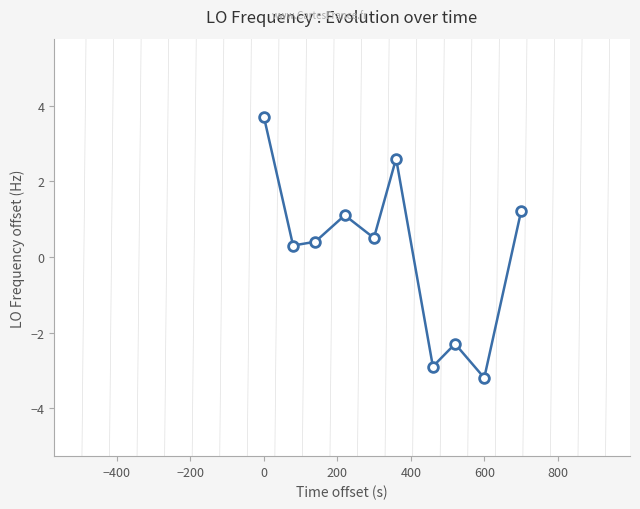

Reading right to left, list all the values displayed in this chart.

1.2	-3.2	-2.3	-2.9	2.6	0.5	1.1	0.4	0.3	3.7